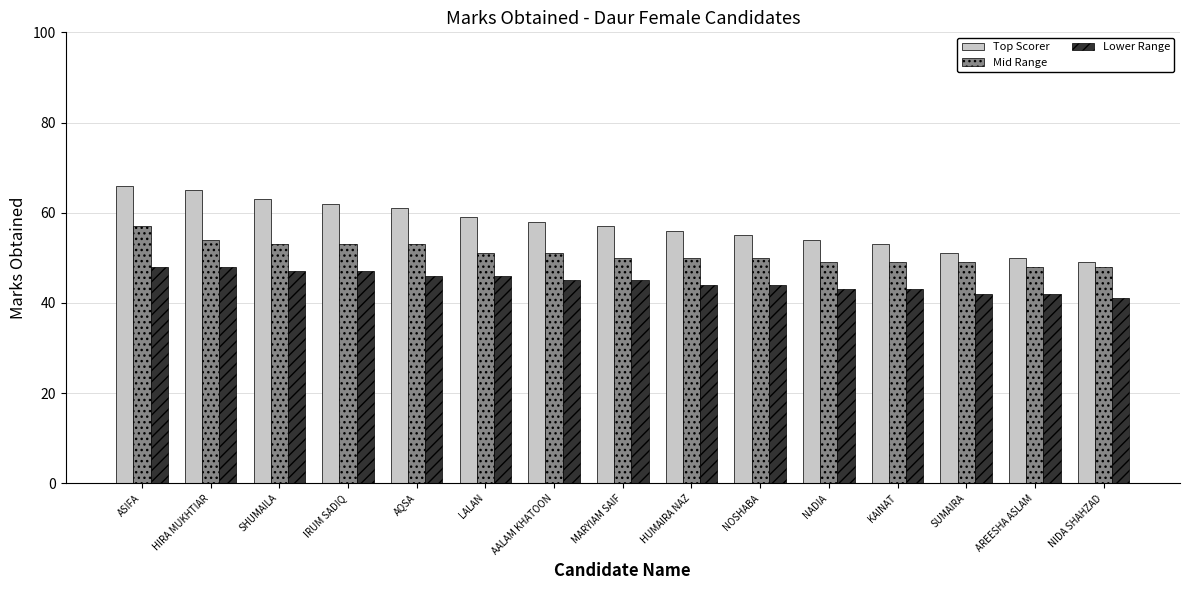

Which series has the largest total across all categories?

Top Scorer